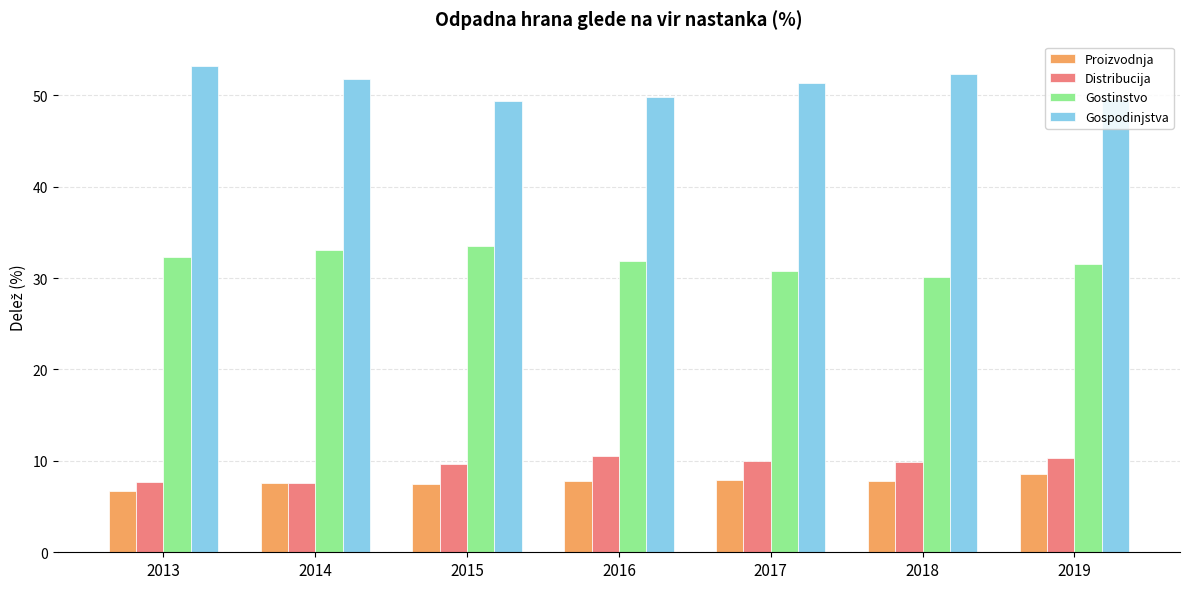

What is the minimum value shown in the chart?

6.7